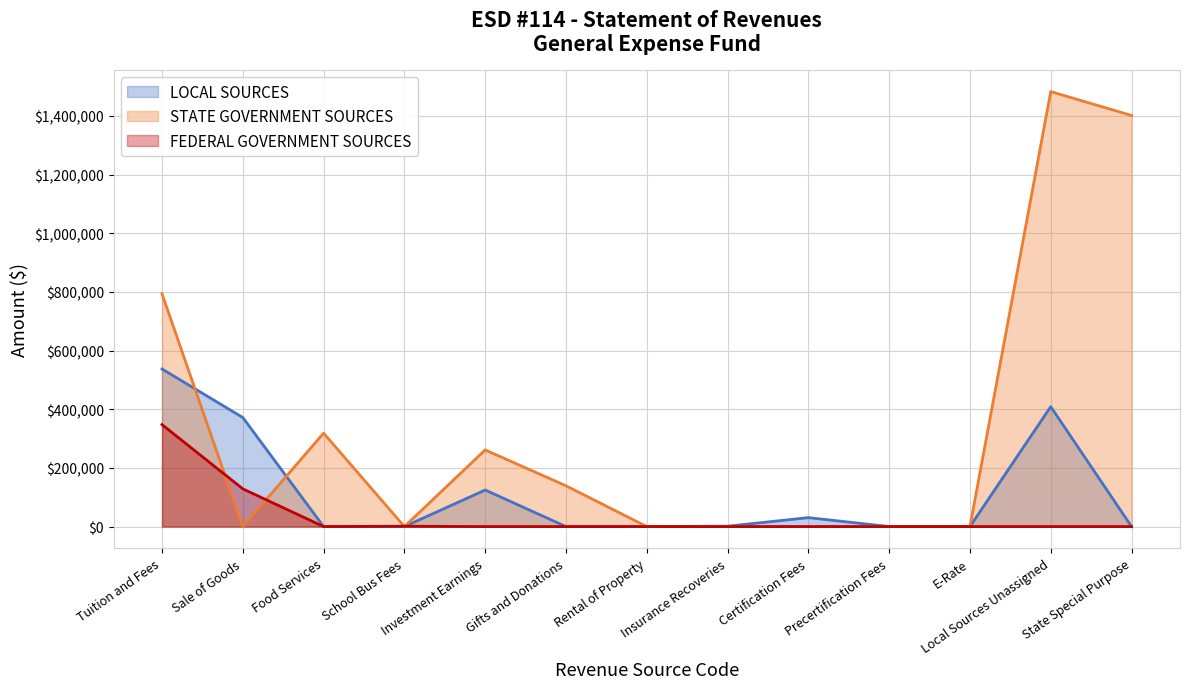

Between Rental of Property and Investment Earnings, which is larger?

Investment Earnings